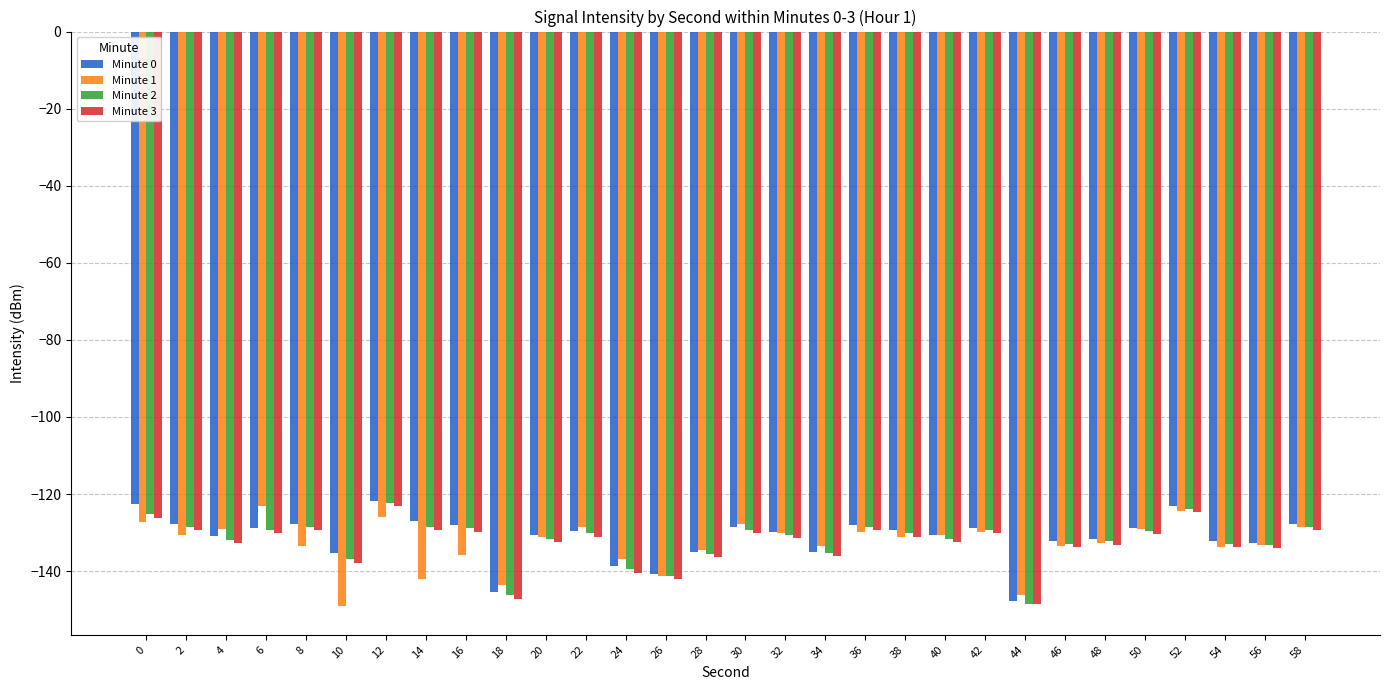

The Minute 1 series shows -133.6 at 8. True or false?

True